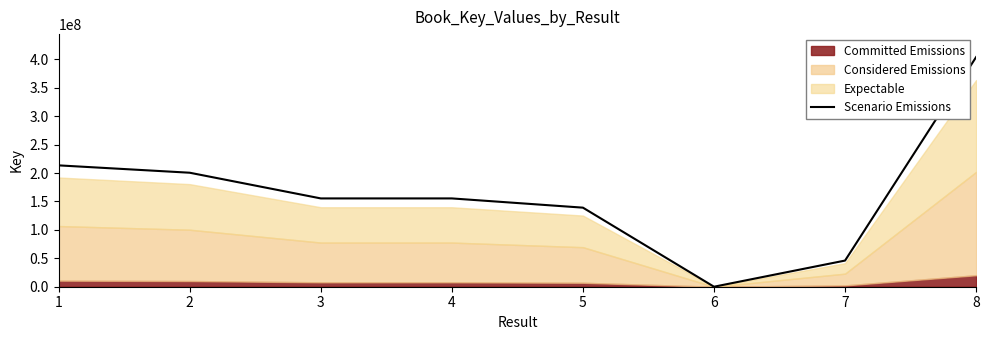

Reading left to right, what are all the values shown in this chart?

1=213533175	2=200592907	3=155381996	4=155381255	5=139138176	6=6152	7=46030969	8=404092960